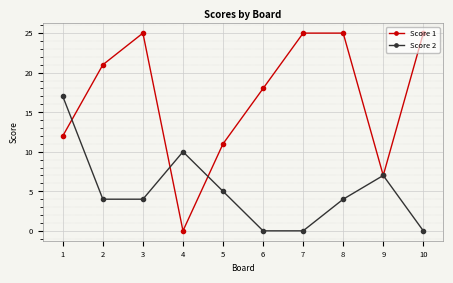

What is the difference between the maximum and minimum values in the Score 2 series?

17